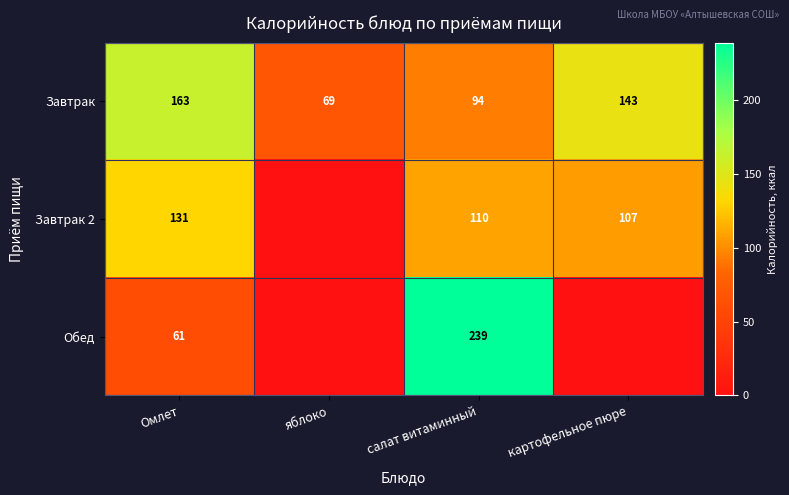

What is the difference between the maximum and minimum values in the Завтрак series?

94